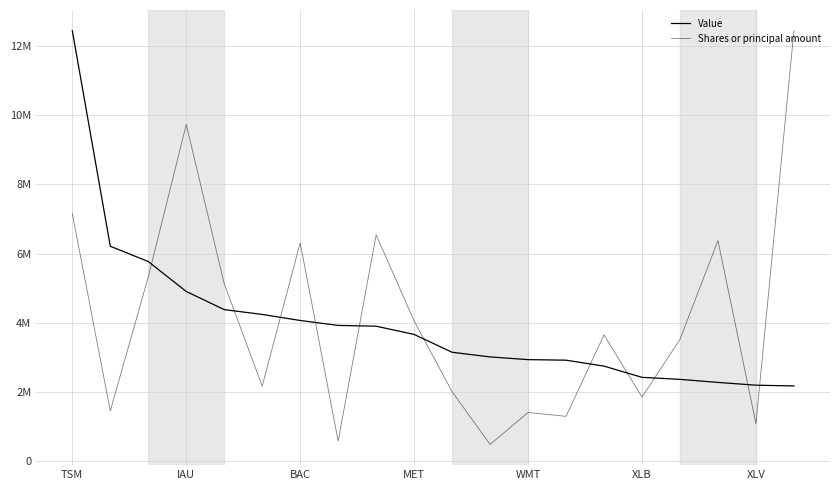

How many interior local peaks does the Shares or principal amount series have?

6